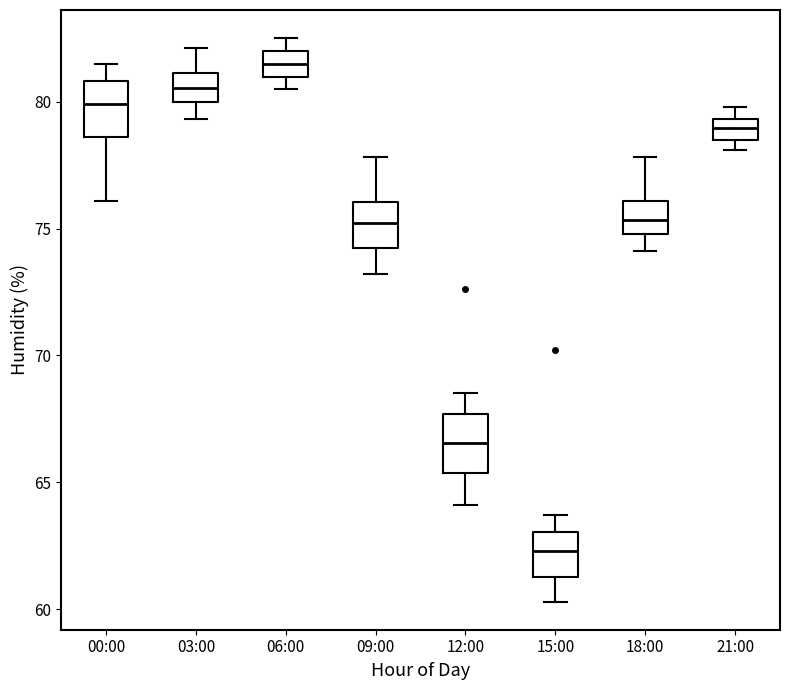

Which box has the highest median line?

06:00